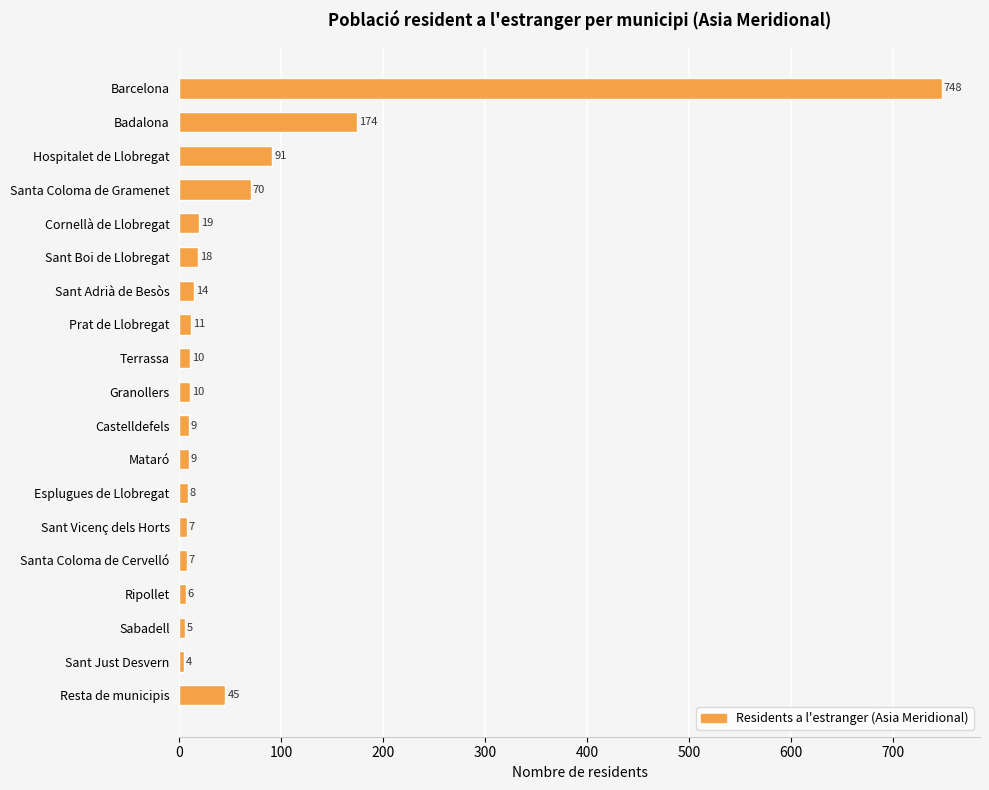

What is the change in value from Barcelona to Terrassa?

-738